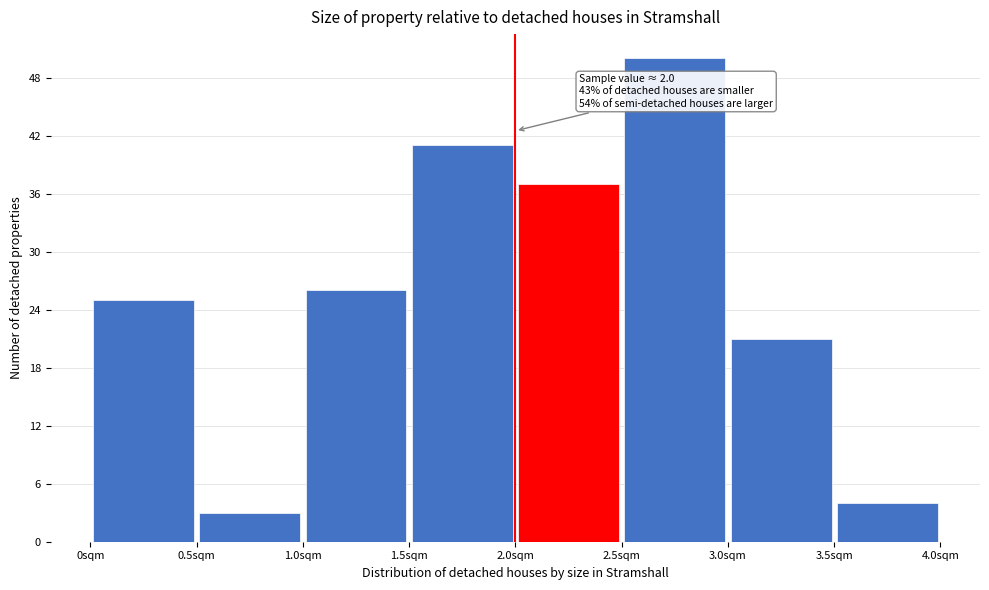

Which range on the x-axis has the tallest bar?

2.5 to 3.0